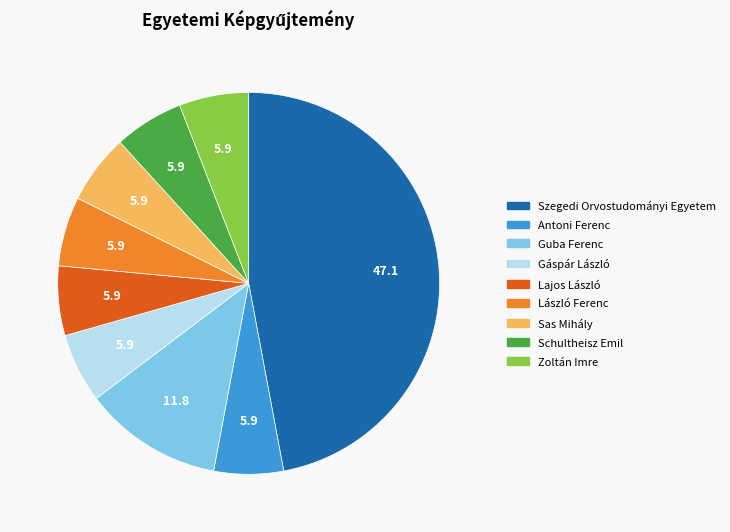

Combined, do Lajos László and Gáspár László account for over 50%?

No